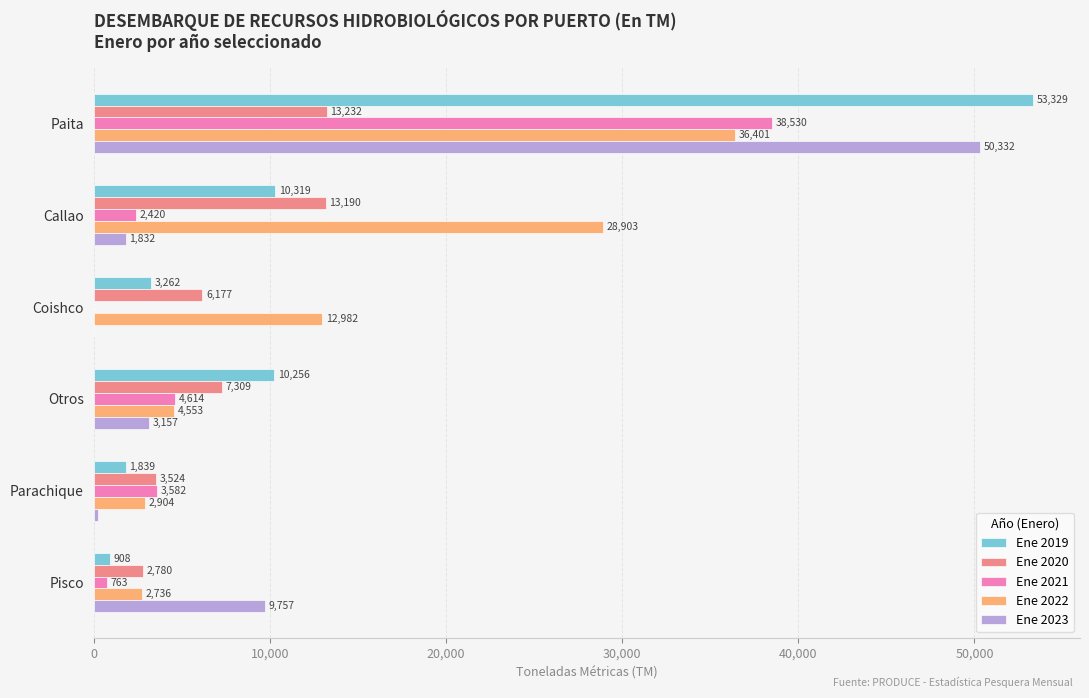

Count the number of data series in this chart.

5